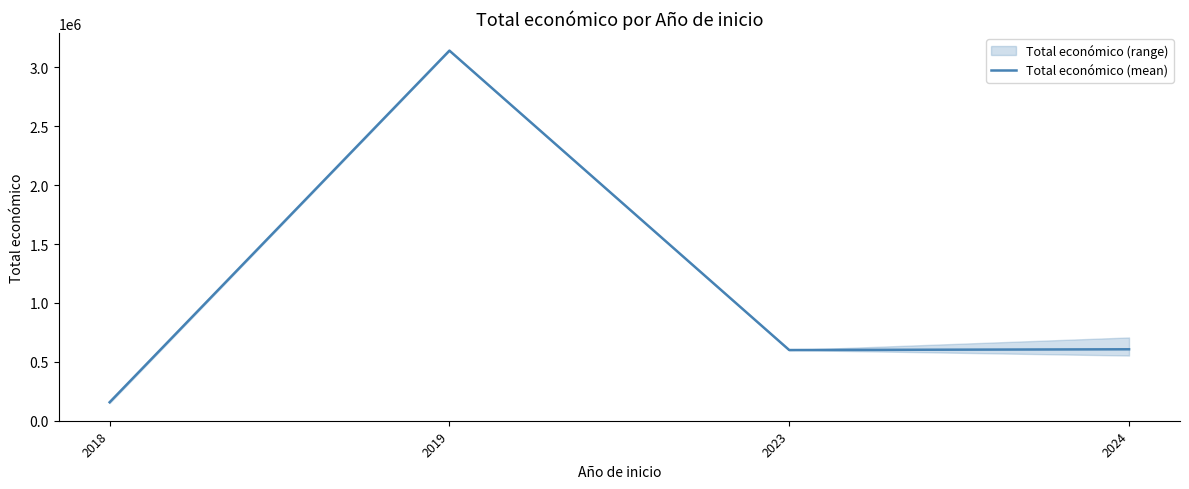

What is the change in value from 2019 to 2024?

-2535692.8